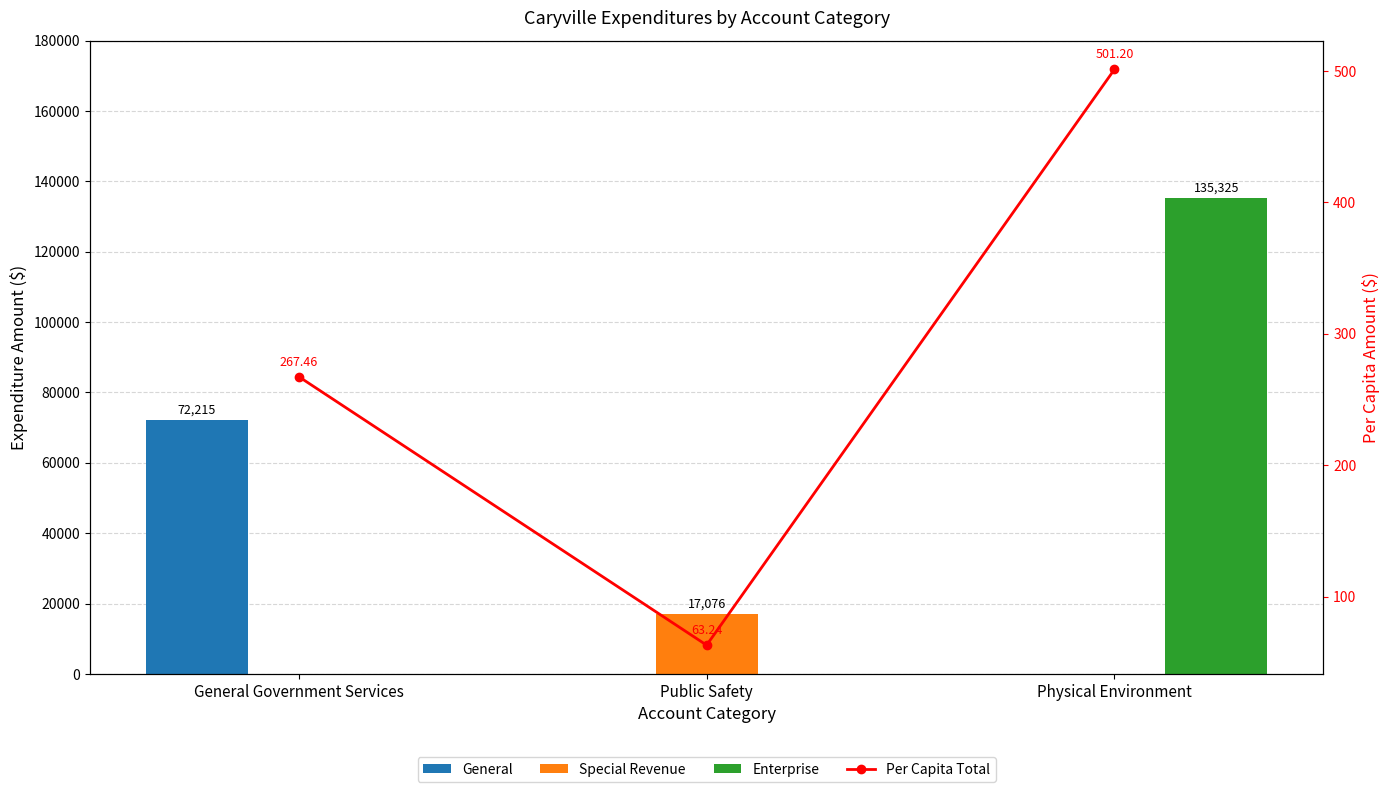

Are the bars grouped side by side (vs. stacked)?

Yes